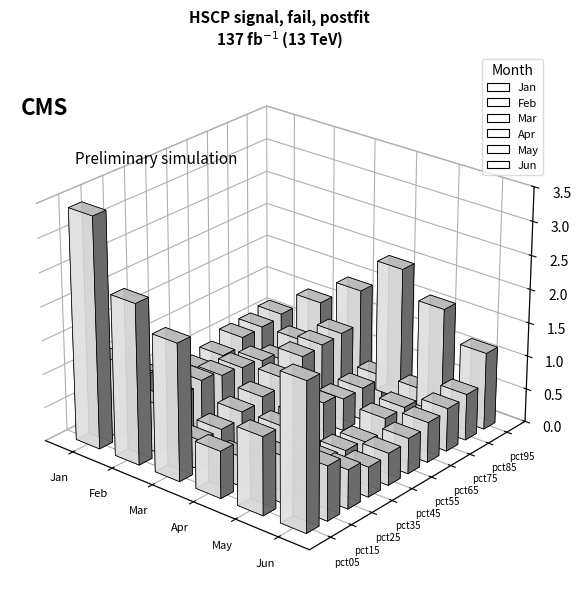

What is the sum of the Mar values at pct75 and pct65?

1.8